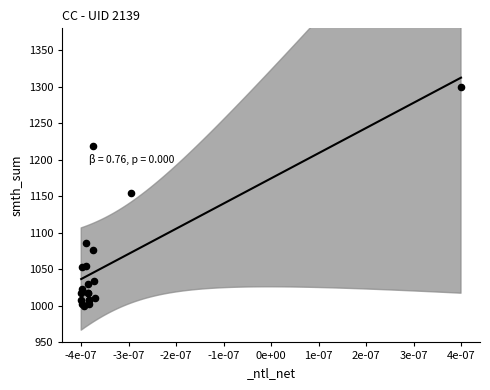

What Y value in the scatter plot is closest to 1149?

1154.5